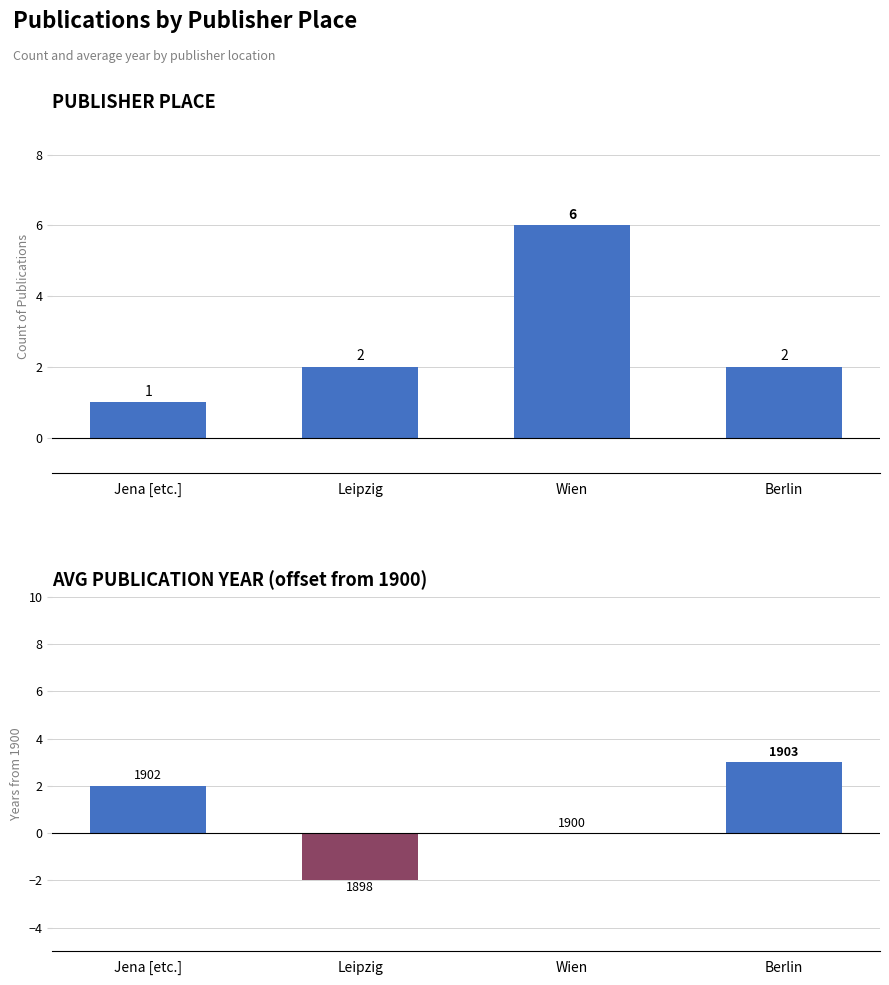

How many values in Avg Publication Year (offset from 1900) are above zero?

2